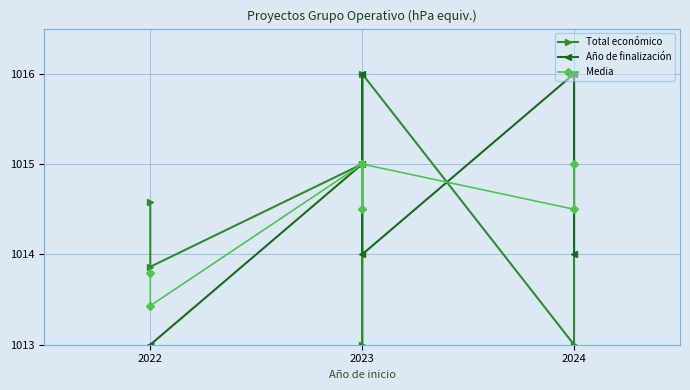

Reading right to left, what are all the values shown in this chart?

Total económico: 1016.0	1013.0	1016.0	1013.0	1015.0	1013.9	1014.6
Año de finalización: 1014.0	1016.0	1014.0	1016.0	1015.0	1013.0	1013.0
Media: 1015.0	1014.5	1015.0	1014.5	1015.0	1013.4	1013.8